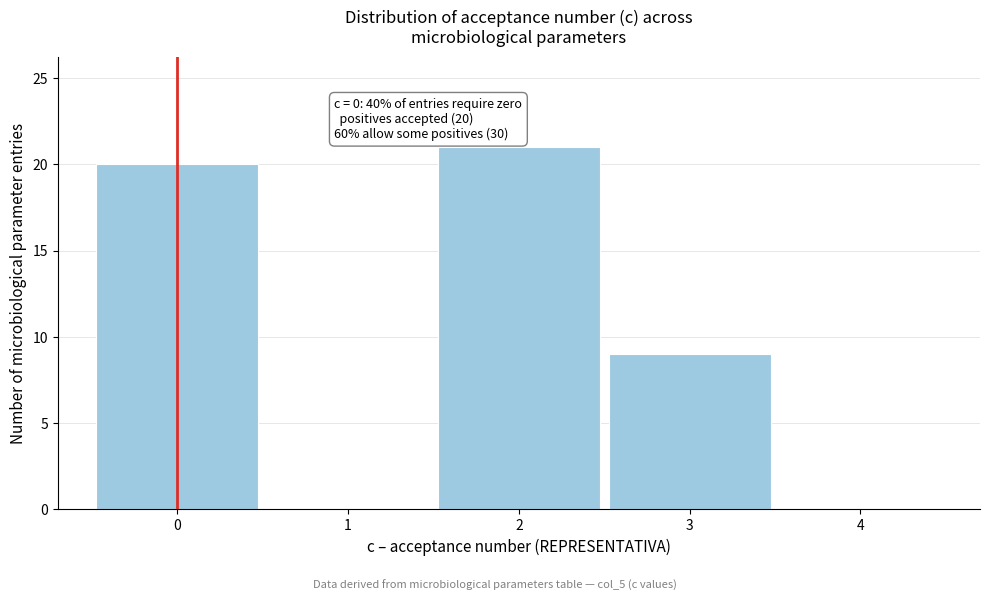

Reading left to right, what are all the values shown in this chart?

0=20	1=0	2=21	3=9	4=0